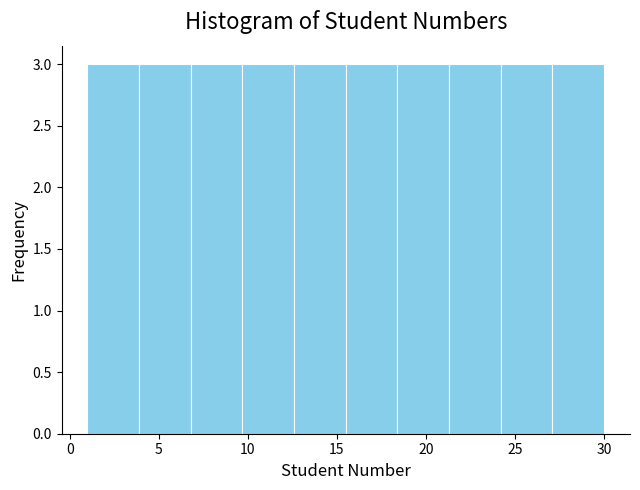

What is the height of the bar covering 1.0 to 3.9 on the x-axis? Neither the bar edges nor the heights are printed on the chart, so give them approximately, as read against the axes.

3